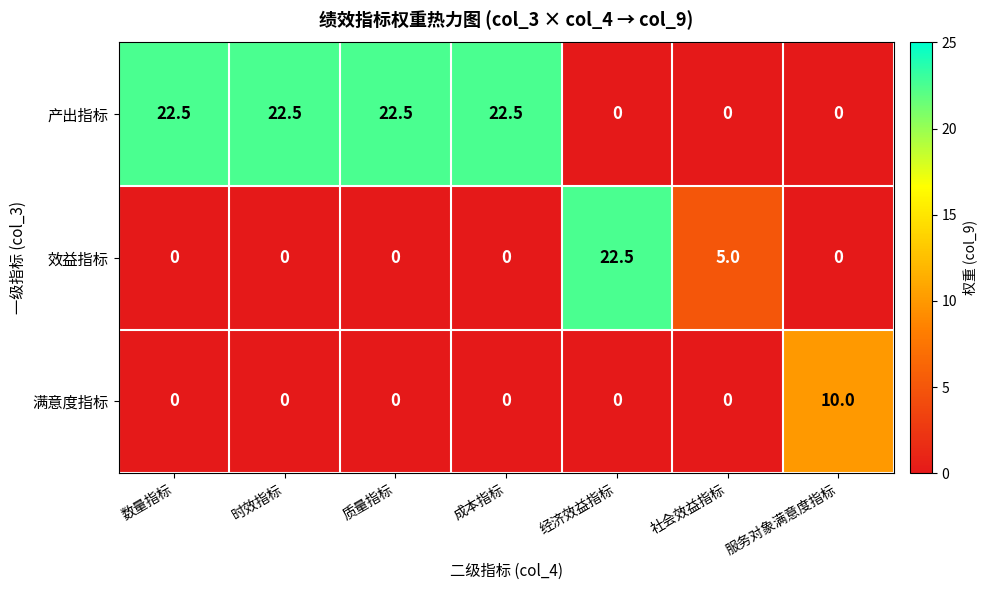

Reading left to right, list all the values displayed in this chart.

产出指标: 数量指标=22.5	时效指标=22.5	质量指标=22.5	成本指标=22.5	经济效益指标=0.0	社会效益指标=0.0	服务对象满意度指标=0.0
效益指标: 数量指标=0.0	时效指标=0.0	质量指标=0.0	成本指标=0.0	经济效益指标=22.5	社会效益指标=5.0	服务对象满意度指标=0.0
满意度指标: 数量指标=0.0	时效指标=0.0	质量指标=0.0	成本指标=0.0	经济效益指标=0.0	社会效益指标=0.0	服务对象满意度指标=10.0